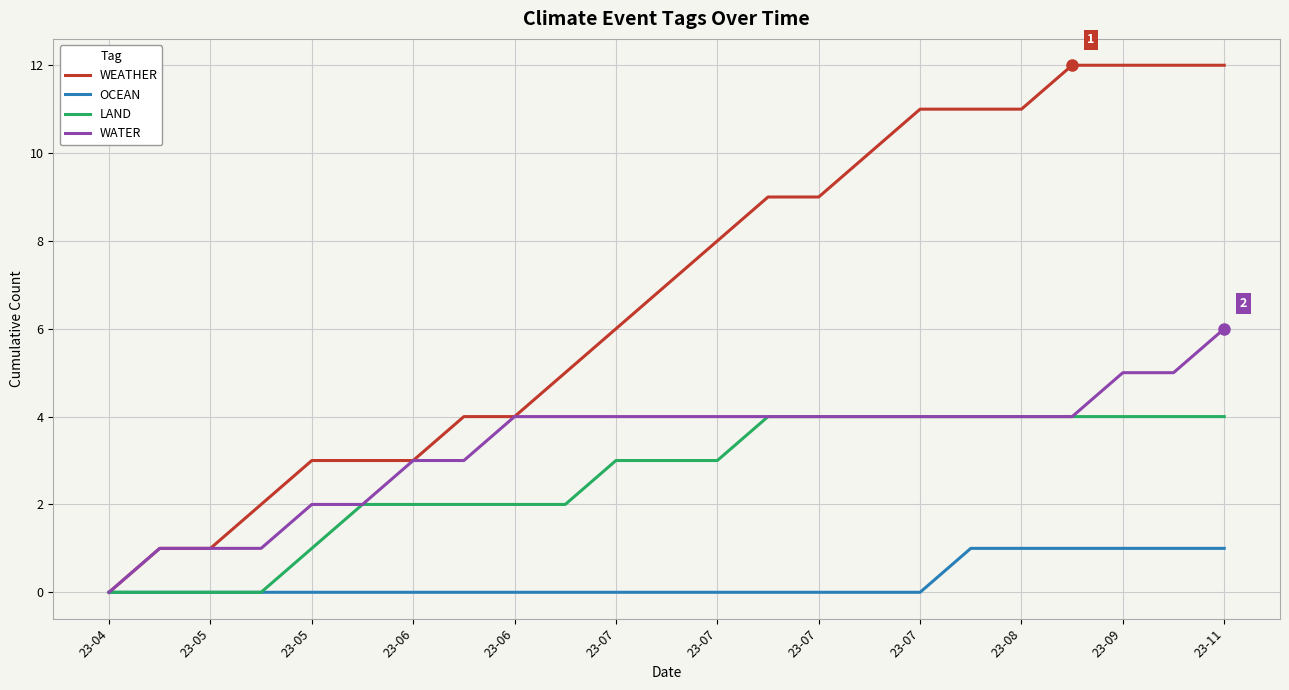

What is the average value of the WATER series?

3